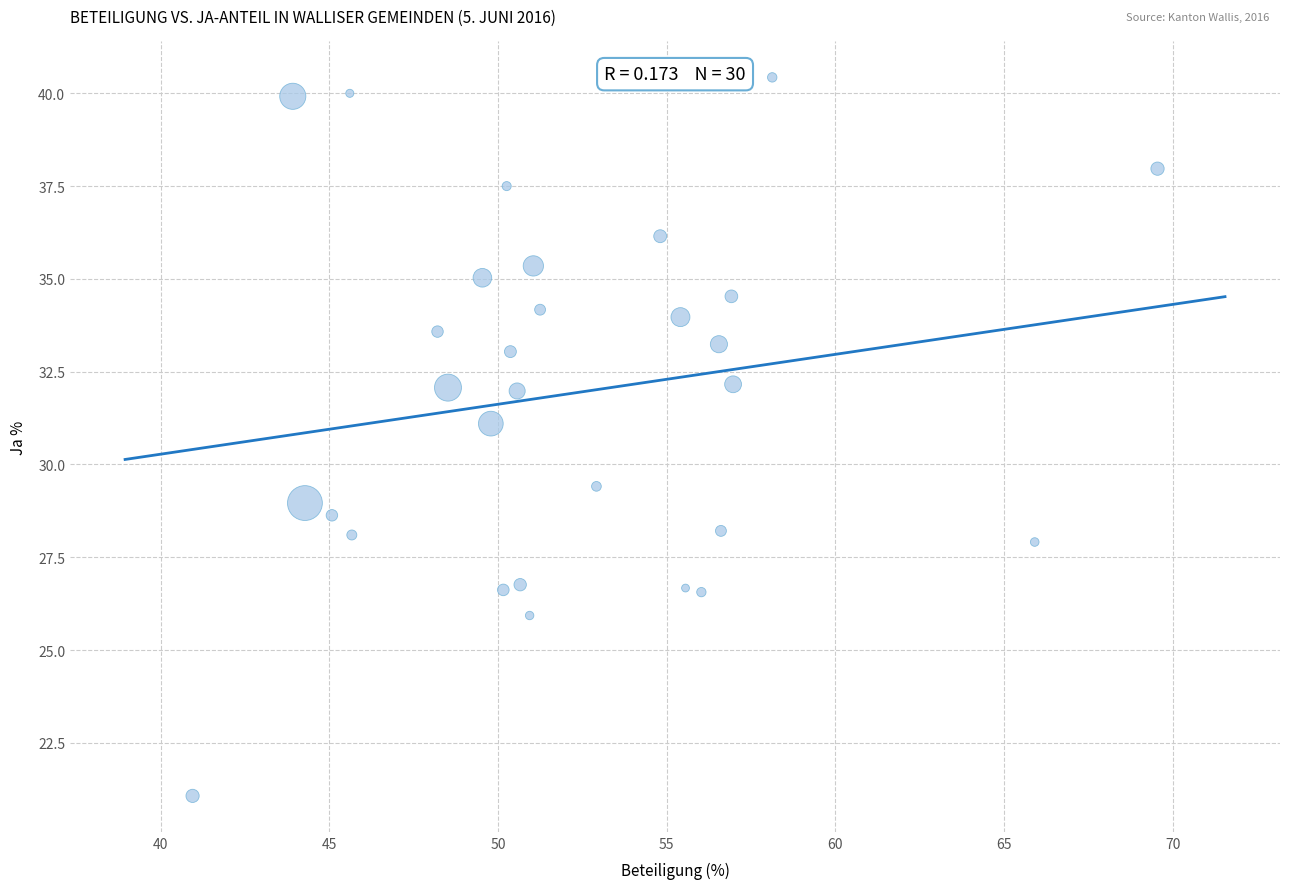

What is the range of Y values (max minus min)?

19.4